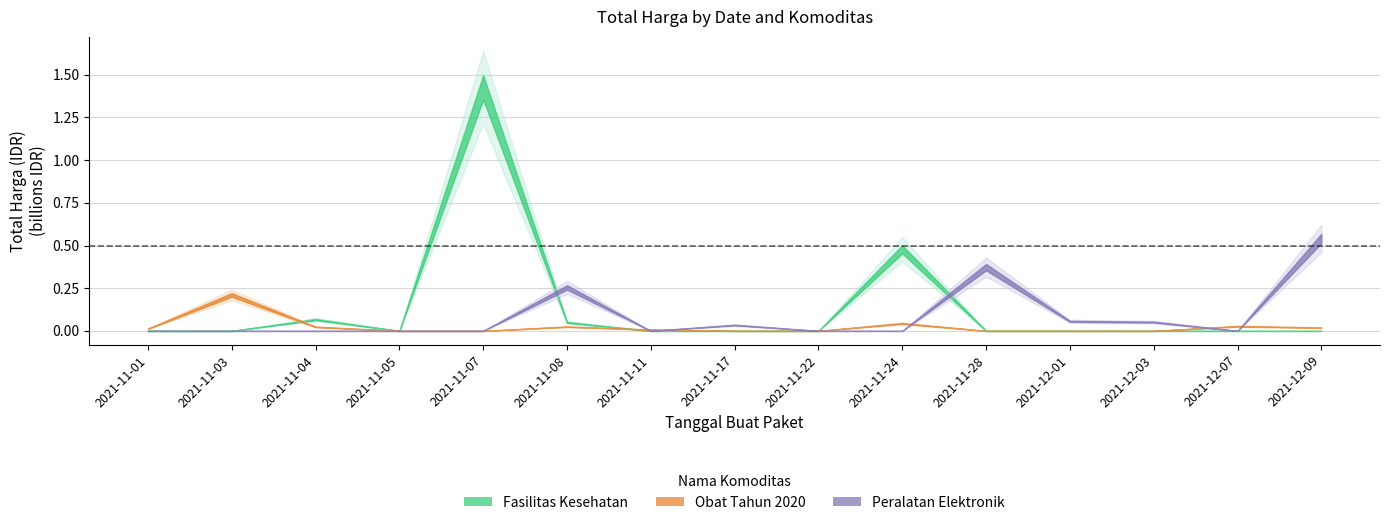

What are all the series names shown in the legend?

Fasilitas Kesehatan, Obat Tahun 2020, Peralatan Elektronik